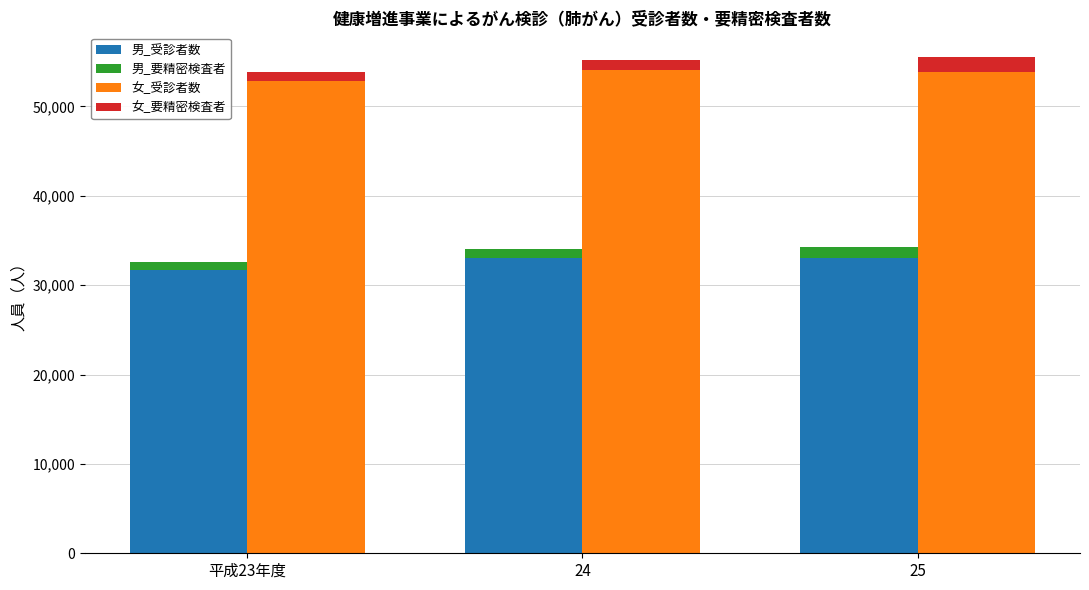

Which label corresponds to the smallest value in the chart?

平成23年度